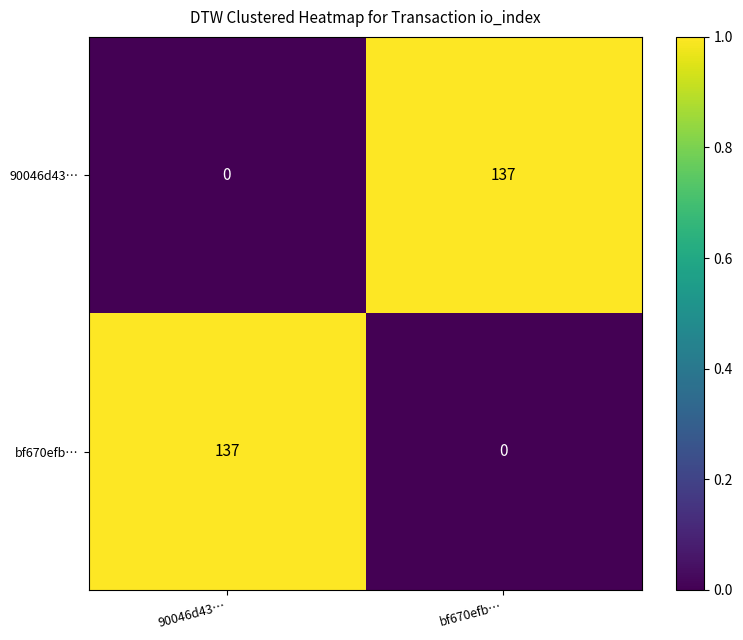

Reading right to left, transcribe all the data shown in this chart.

90046d43…: bf670efb…=137	90046d43…=0
bf670efb…: bf670efb…=0	90046d43…=137